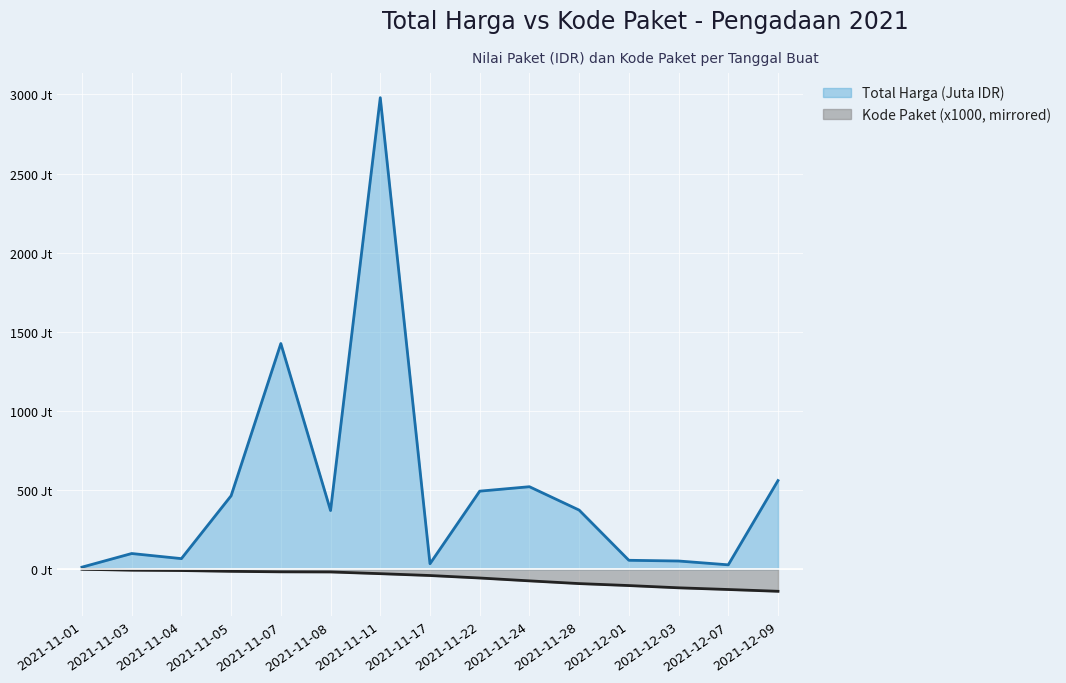

List the labels in order of Total Harga (Juta IDR) value, largest first.

2021-11-11, 2021-11-07, 2021-12-09, 2021-11-24, 2021-11-22, 2021-11-05, 2021-11-28, 2021-11-08, 2021-11-03, 2021-11-04, 2021-12-01, 2021-12-03, 2021-11-17, 2021-12-07, 2021-11-01